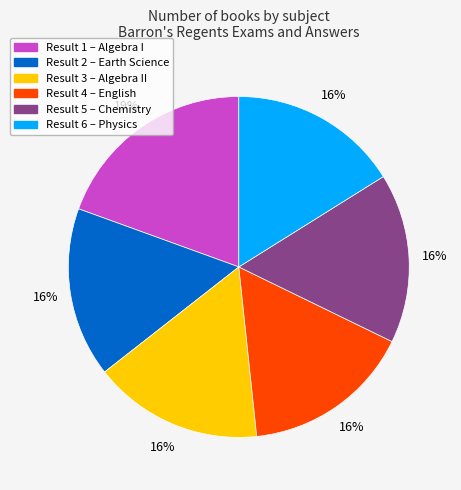

To the nearest percent, what is the difference between the largest and smallest slice percentages?

3%